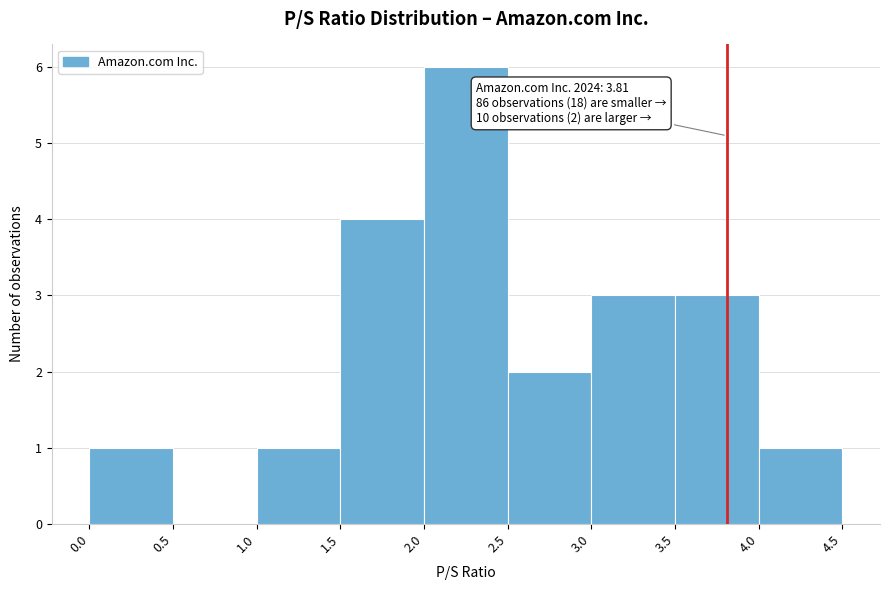

Over which range of the x-axis is the bar tallest?

2.0 to 2.5